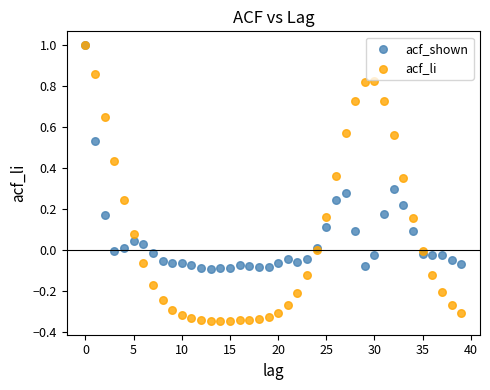

What are all the series names shown in the legend?

acf_shown, acf_li